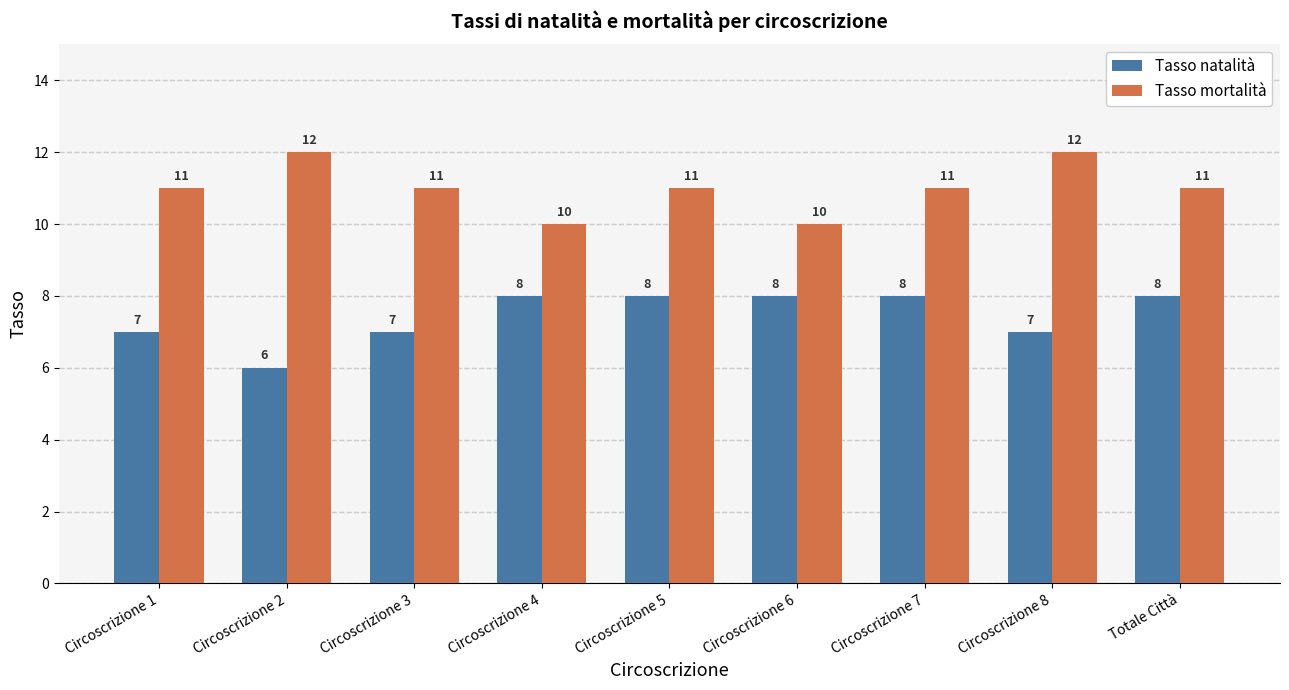

What is the difference between the highest and lowest values at Circoscrizione 8?

5